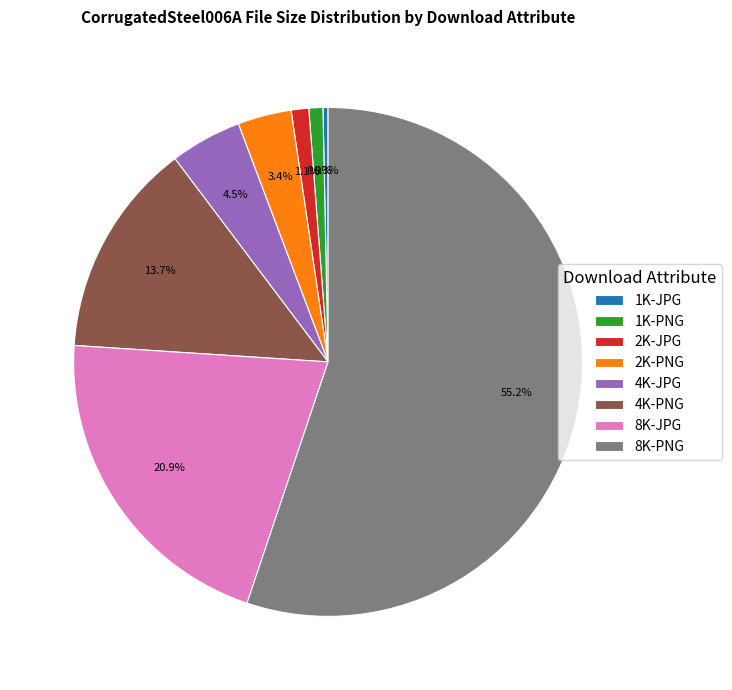

To the nearest percent, what is the difference between the largest and smallest slice percentages?

55%